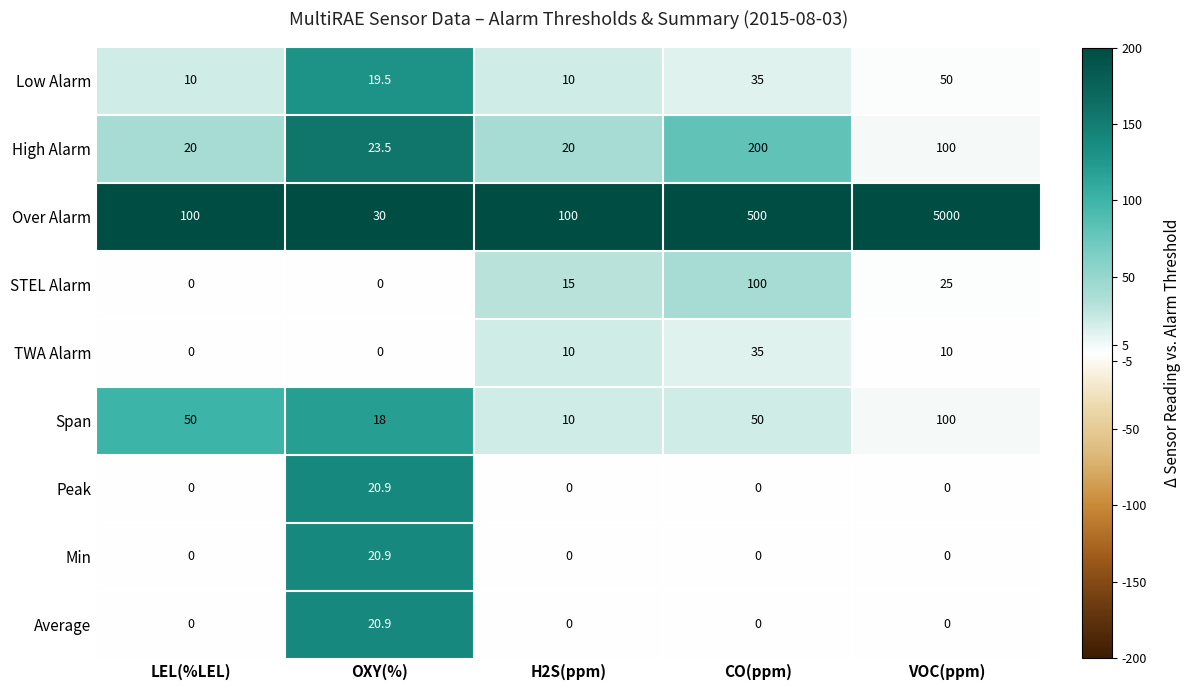

Which series has the largest total across all categories?

Over Alarm